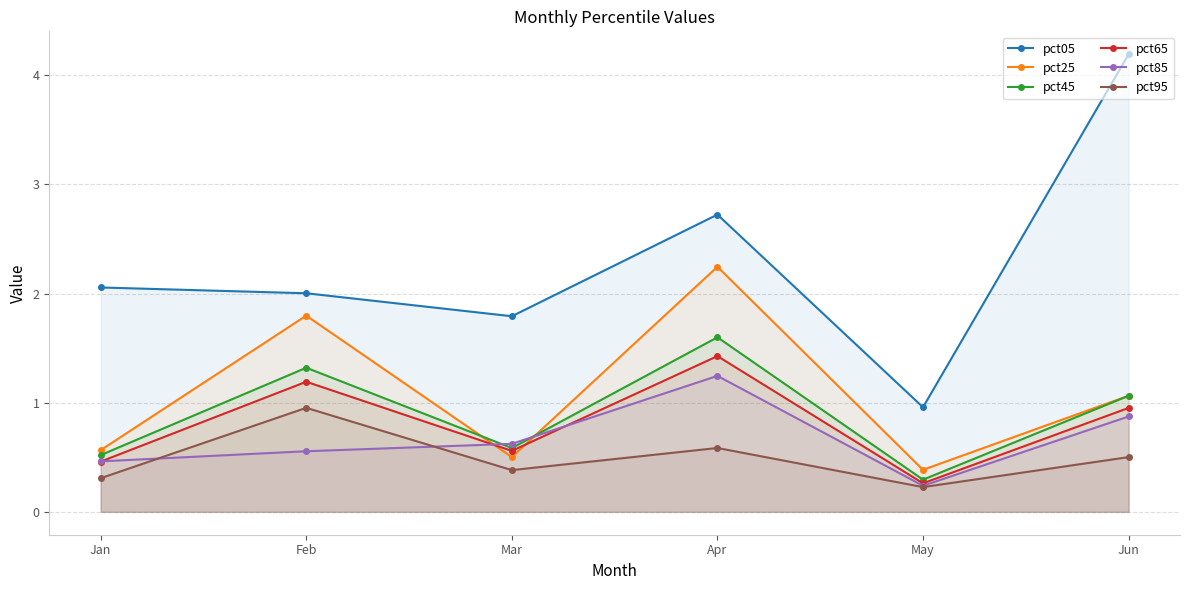

Is the value of pct45 at Apr greater than the value of pct25 at Feb?

No